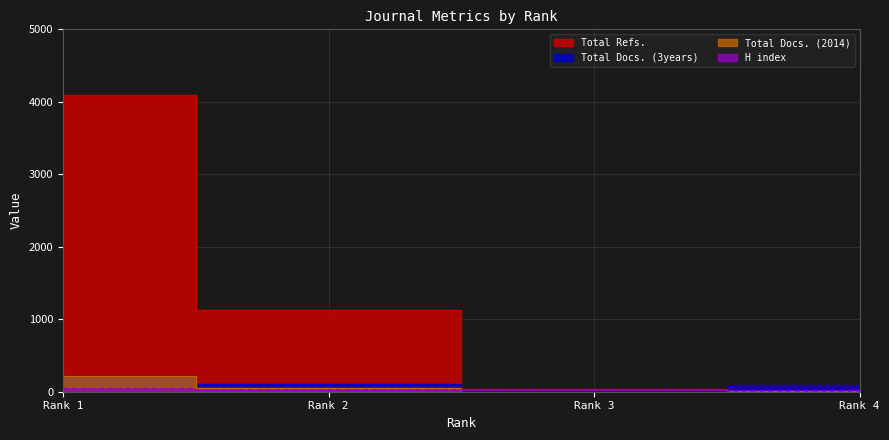

What is the highest value of the Total Docs. (3years) series?

218